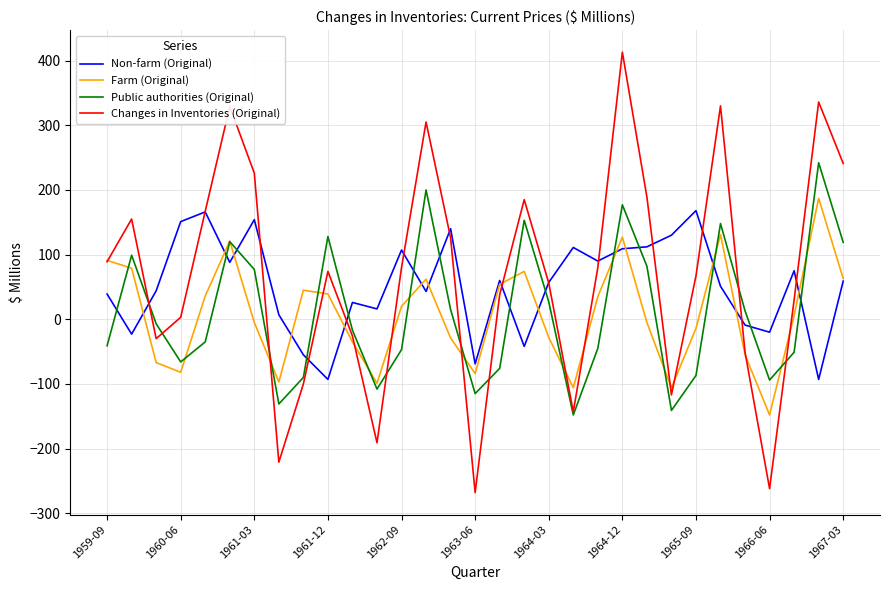

True or false: Public authorities (Original) has more than 2 points higher than both neighbors.

True